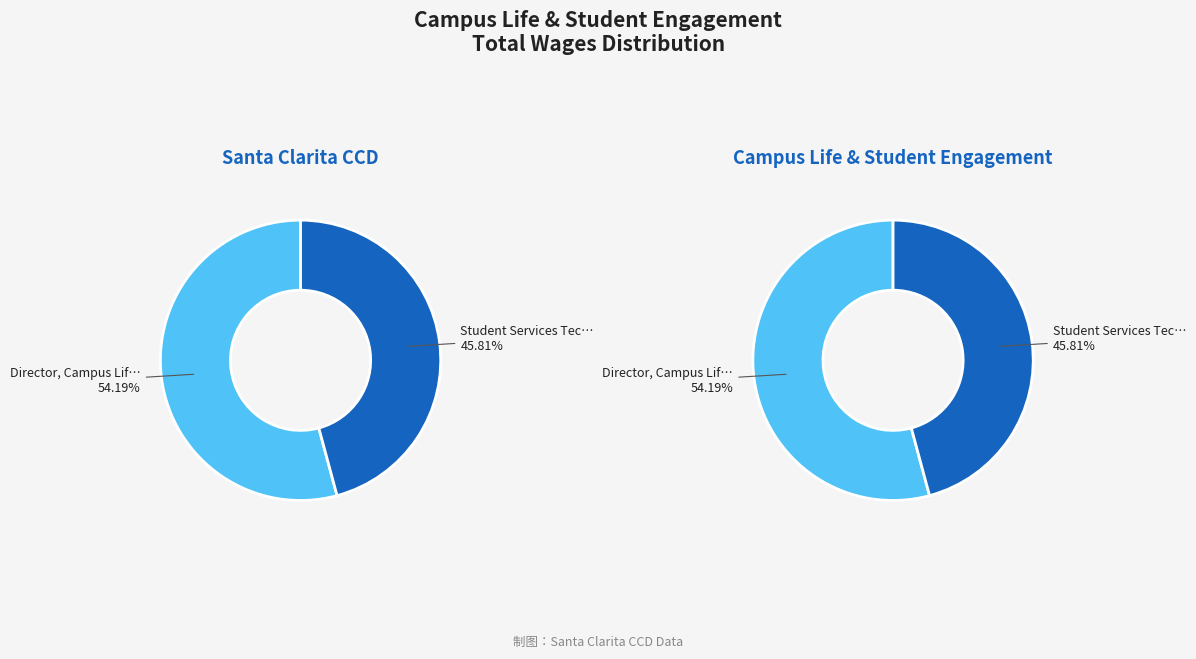

To the nearest percent, what is the combined percentage of Student Services Technician II and Director, Campus Life And Student Engagement?

100%